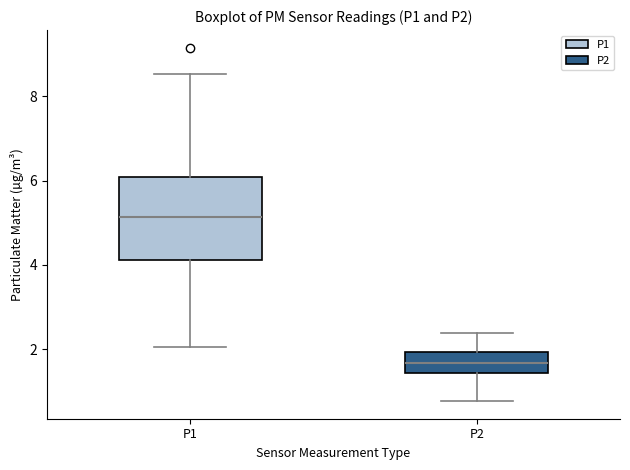

Which box's median line is the highest?

P1